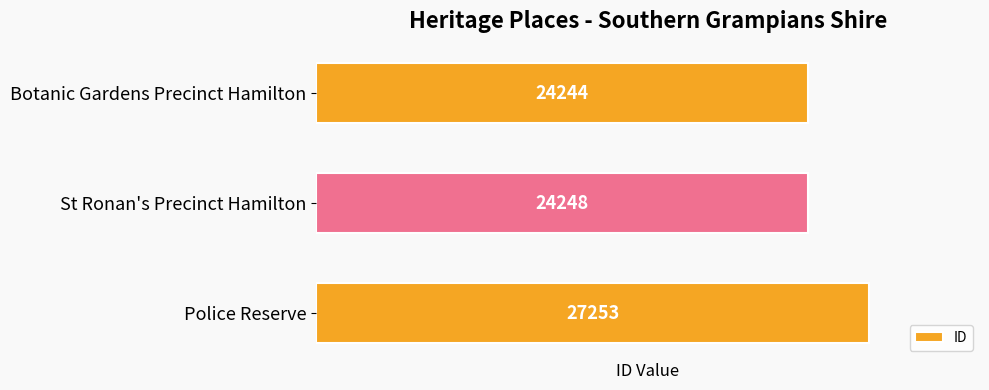

How many data points are less than 24248?

1